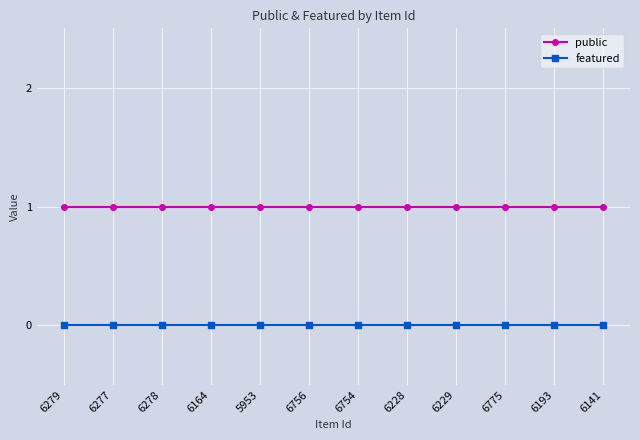

Which series has the largest total across all categories?

public